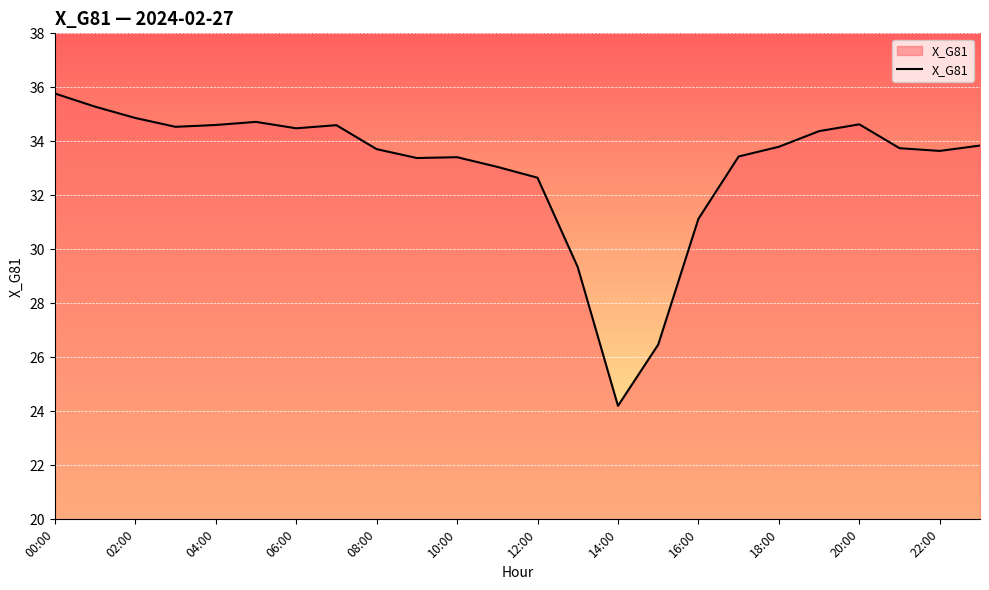

What is the greatest value displayed?

35.8